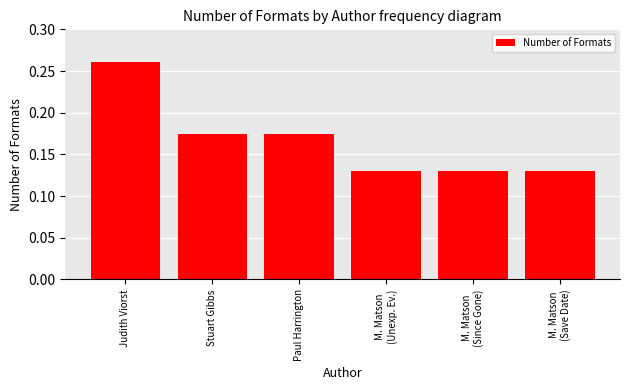

Does the chart contain stacked bars?

No